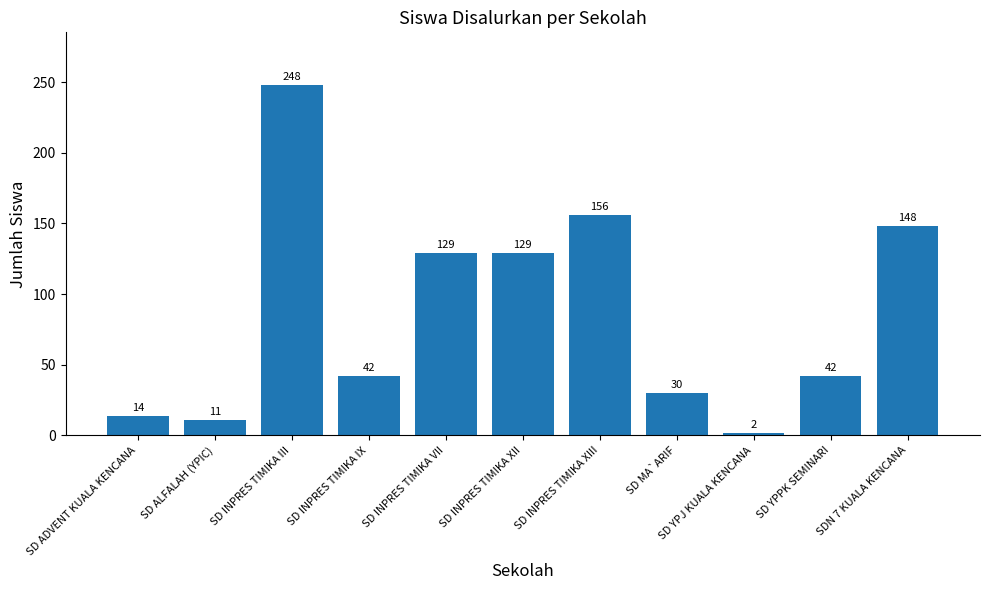

What is the minimum value shown in the chart?

2